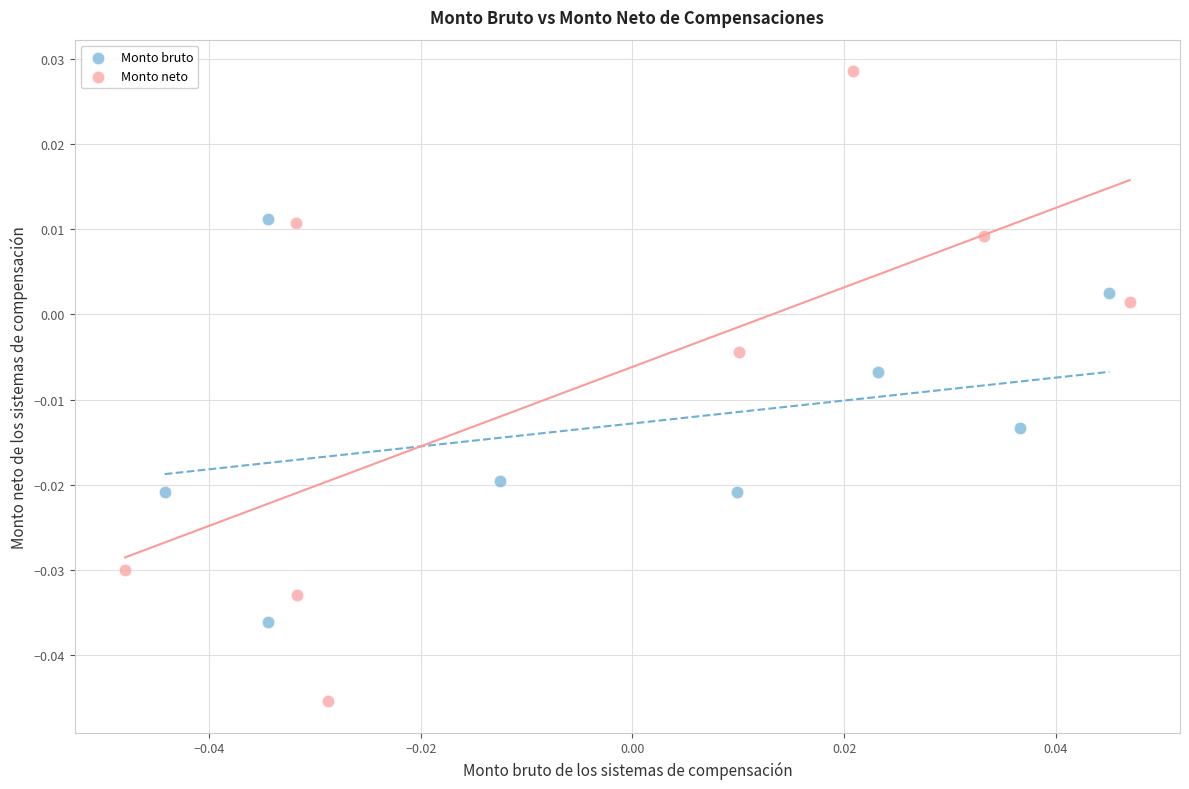

Which series contains the lowest Y value?

Monto neto